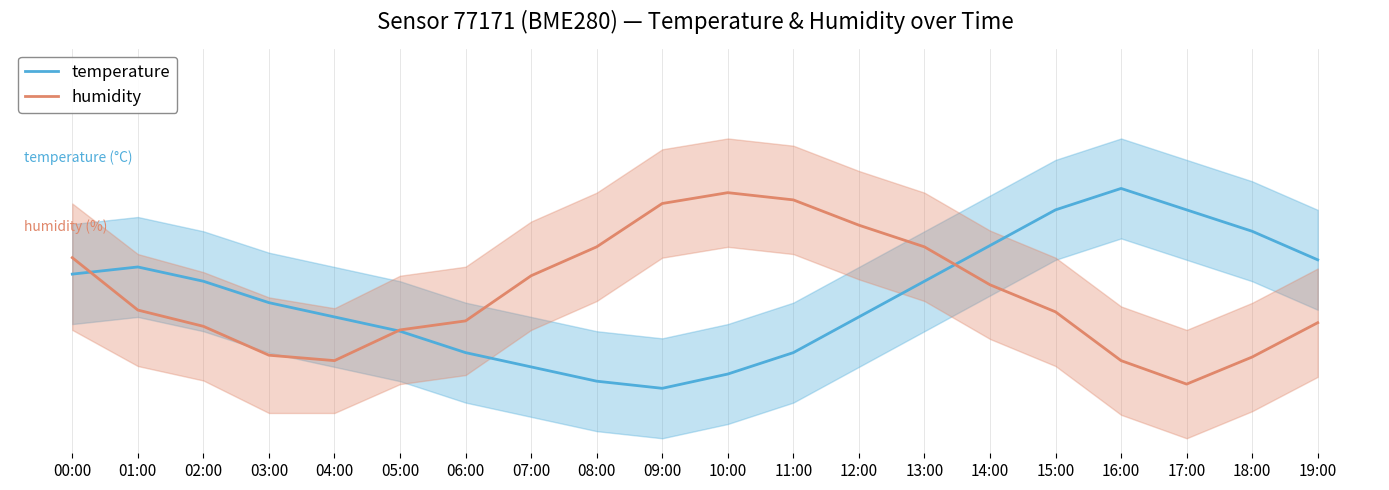

How many humidity values are between 0 and 1?

20